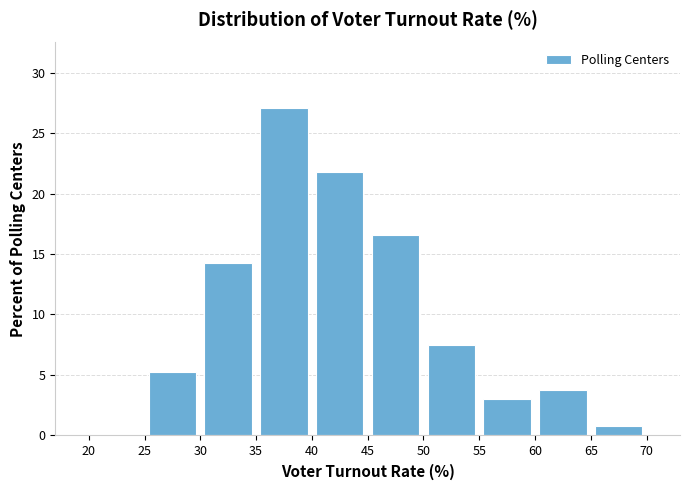

Reading left to right, list every bar in this chart as the range it spans on the x-axis followed by its height. The values are not printed on the chart, so give them approximately, as read against the axis.

20 to 25: 0
25 to 30: 5.5
30 to 35: 14.5
35 to 40: 27.0
40 to 45: 22.0
45 to 50: 16.5
50 to 55: 7.5
55 to 60: 3.0
60 to 65: 4.0
65 to 70: 1.0